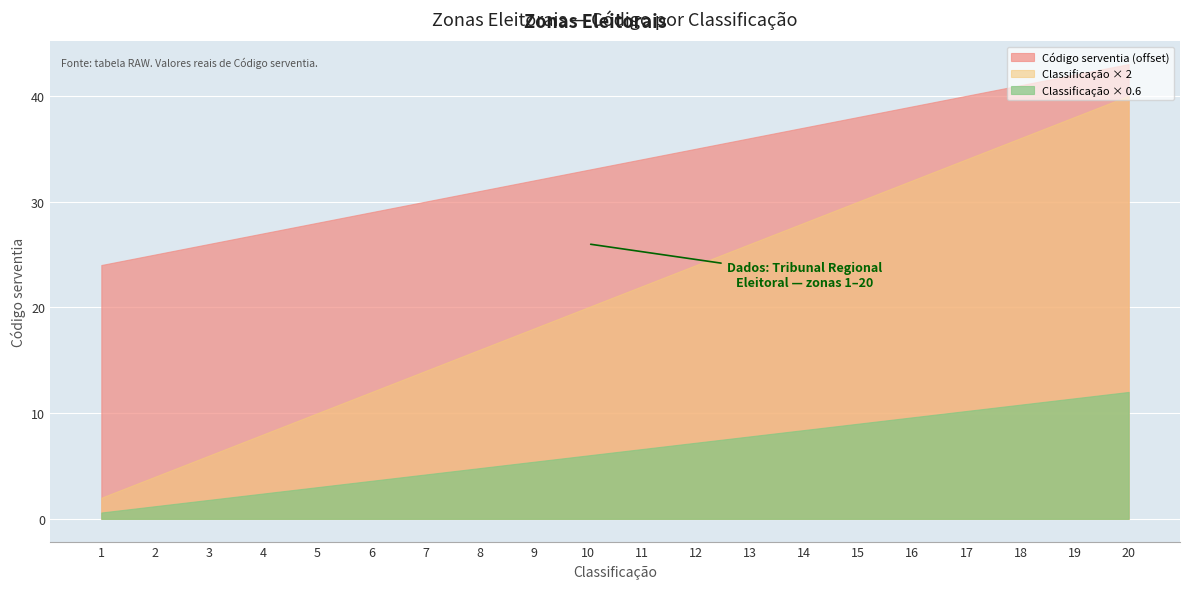

How many categories are shown in the chart?

20